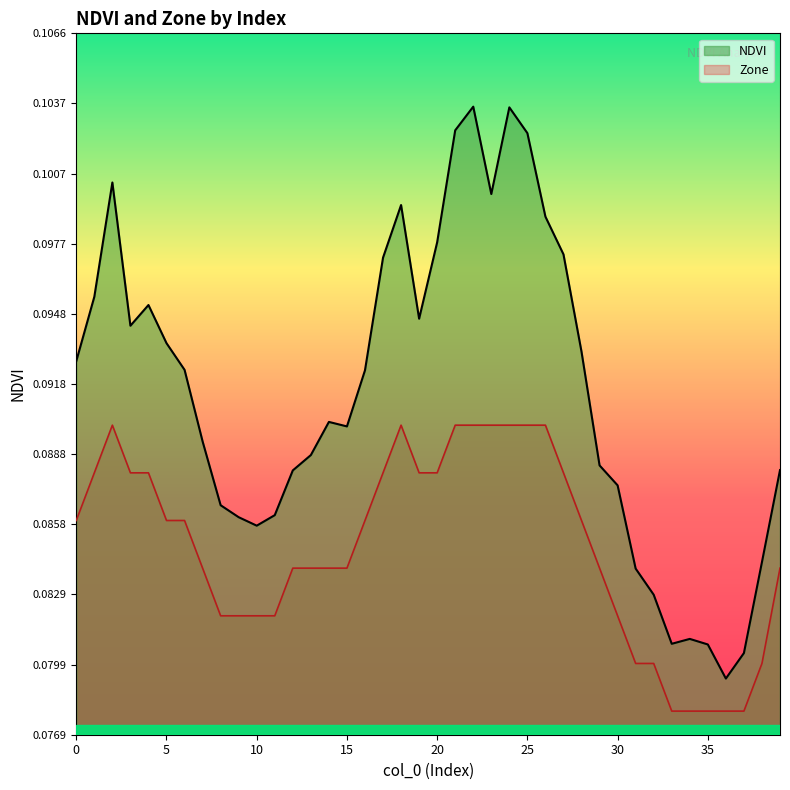

Is it true that Zone line equals 0.1 at 20?

True